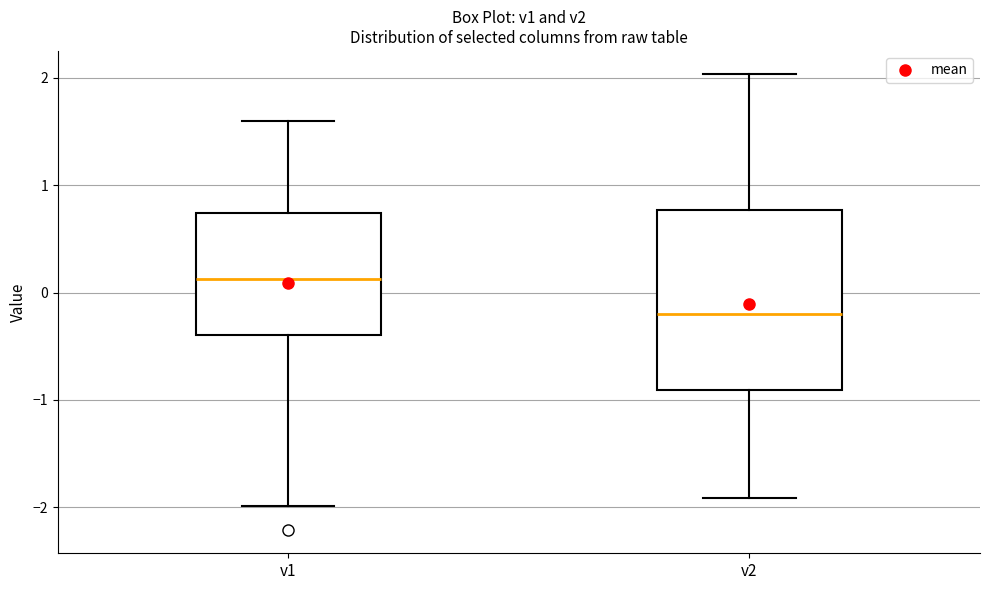

Reading left to right, transcribe this box plot: for each box, give where its median line is, the range the box spans, and where its two whiskers end, as read against the y-axis. The values are not printed on the chart, so give them approximately, as read against the axis.

v1: median 0.1, box -0.4 to 0.7, whiskers -2.0 to 1.6
v2: median -0.2, box -0.9 to 0.8, whiskers -1.9 to 2.0